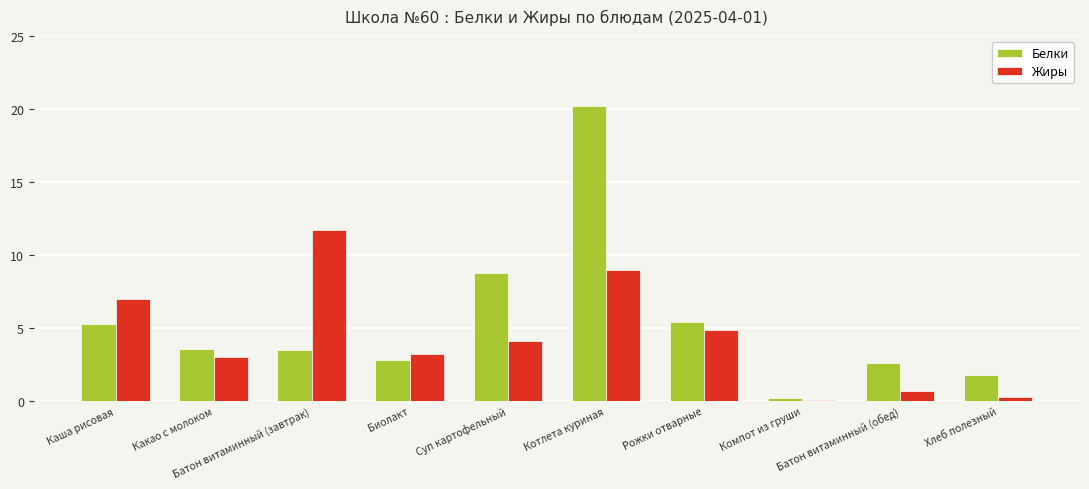

How many data points in Белки are less than 3?

4